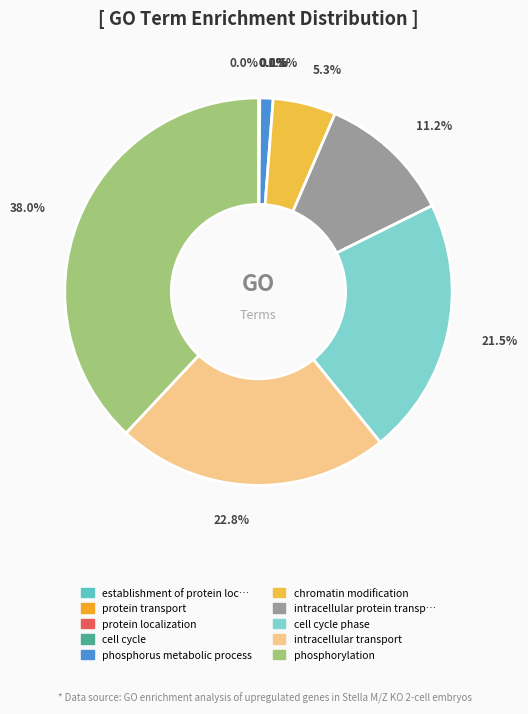

To the nearest percent, what is the difference between the largest and smallest slice percentages?

38%